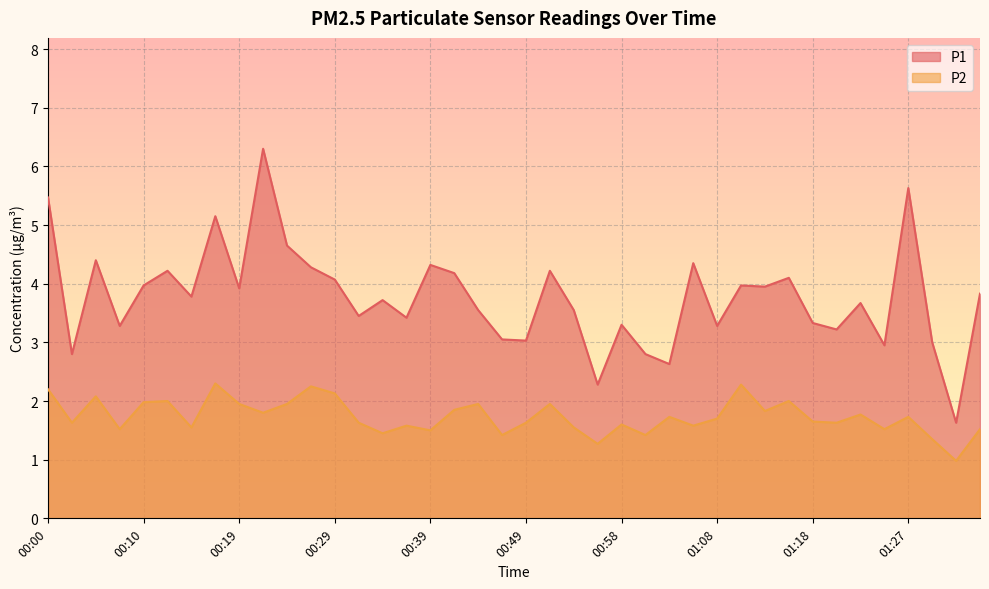

True or false: P2 and P1 intersect in this chart.

False